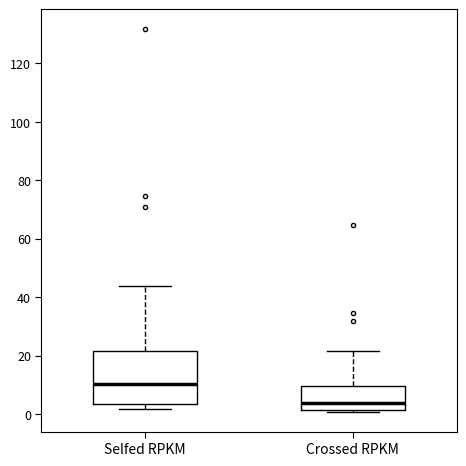

Reading left to right, transcribe this box plot: for each box, give where its median line is, the range the box spans, and where its two whiskers end, as read against the y-axis. The values are not printed on the chart, so give them approximately, as read against the axis.

Selfed RPKM: median 10, box 4 to 22, whiskers 2 to 44
Crossed RPKM: median 4, box 2 to 10, whiskers 0 to 22